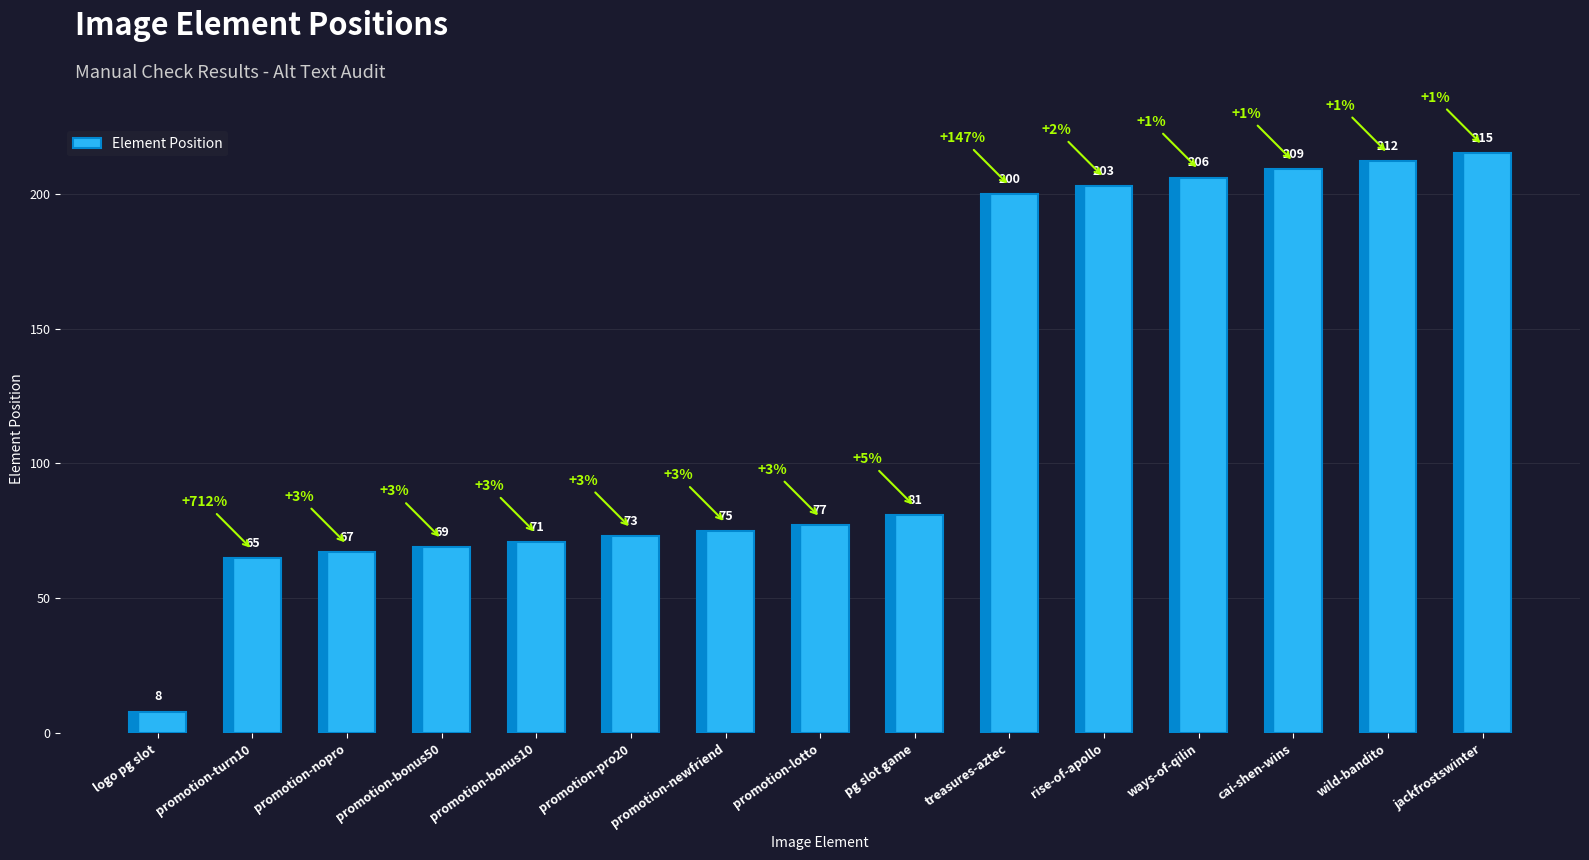

What is the ratio of the value at promotion-lotto to the value at promotion-bonus10?

1.1